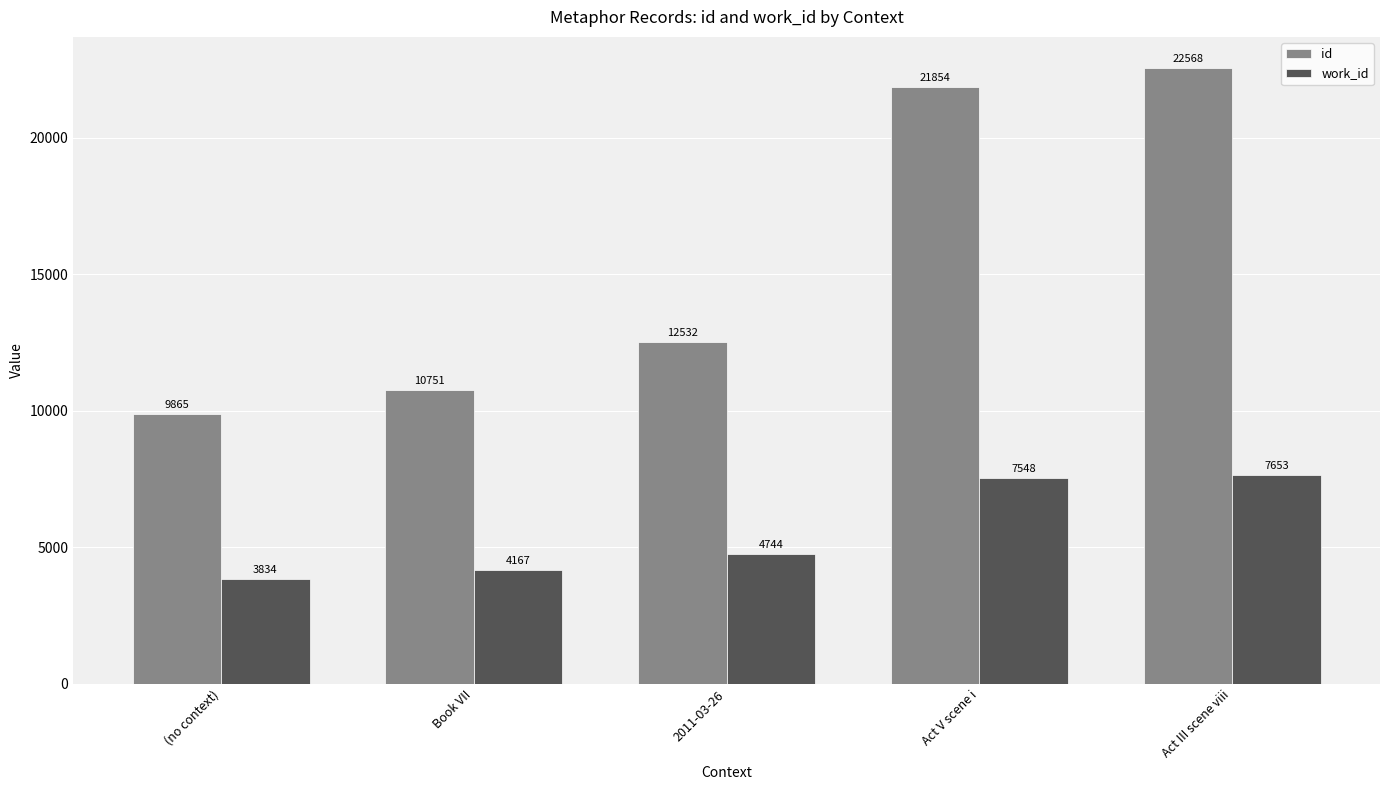

Which series has the largest range (max minus min)?

id